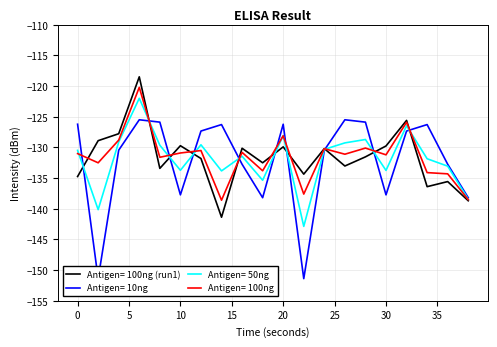

What is the minimum value for Antigen= 100ng?

-138.6